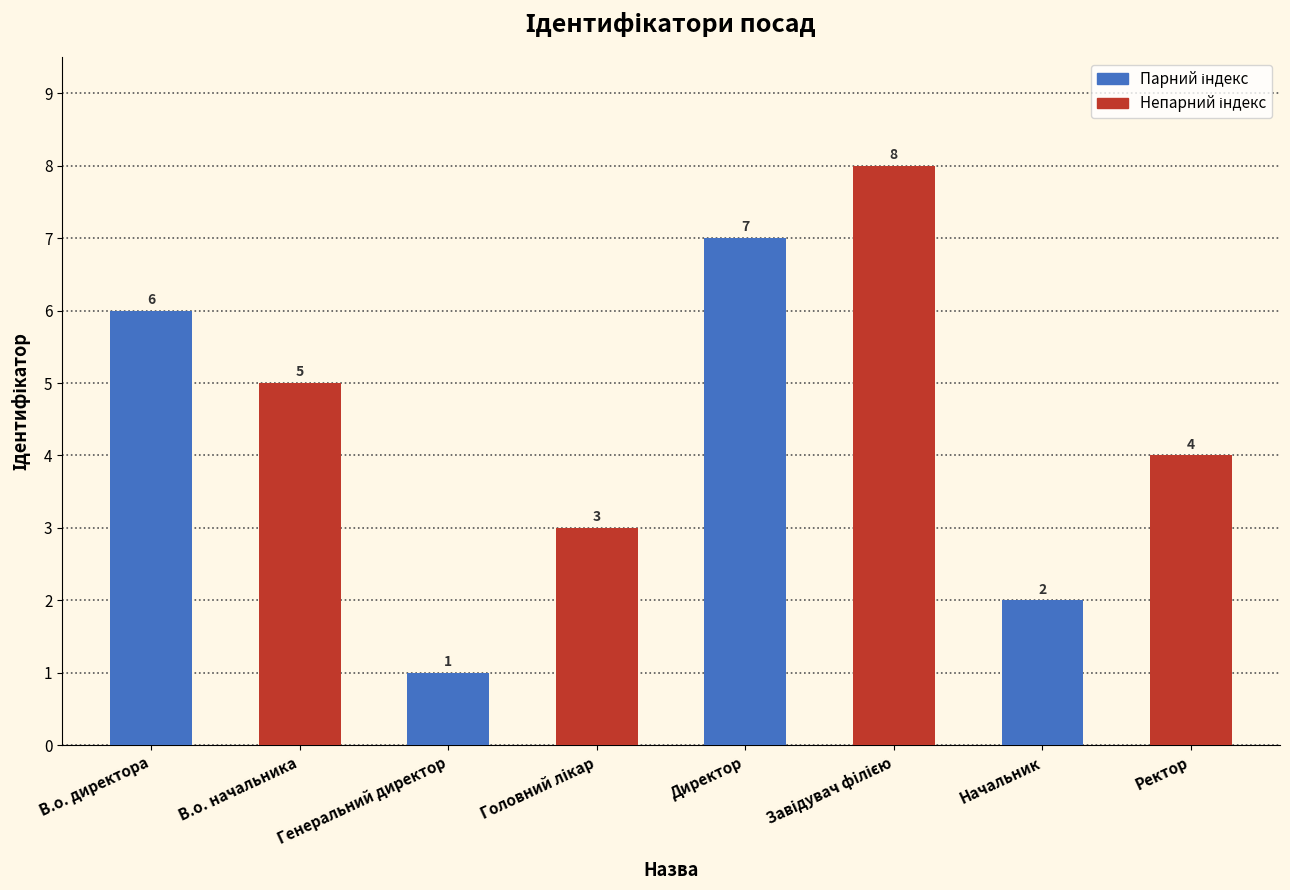

Where does the data first go above 5?

В.о. директора